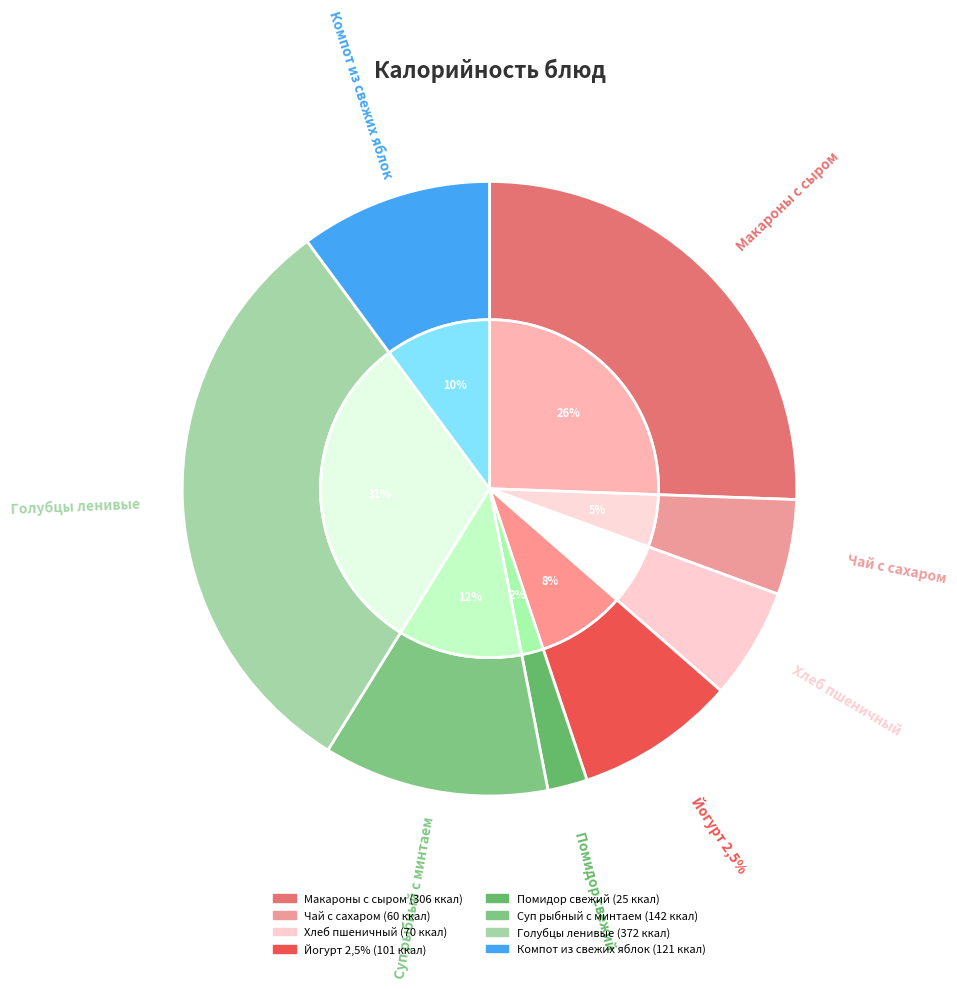

To the nearest percent, what portion does Помидор свежий represent?

2%